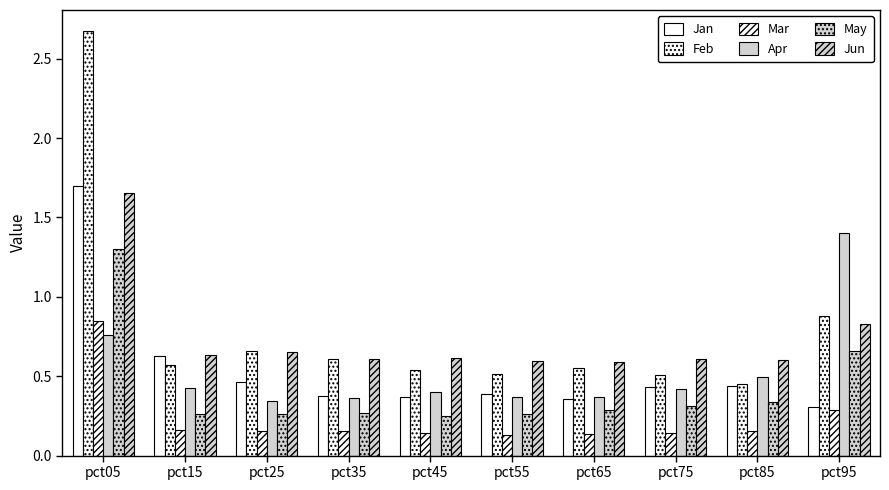

Are the bars grouped side by side (vs. stacked)?

Yes